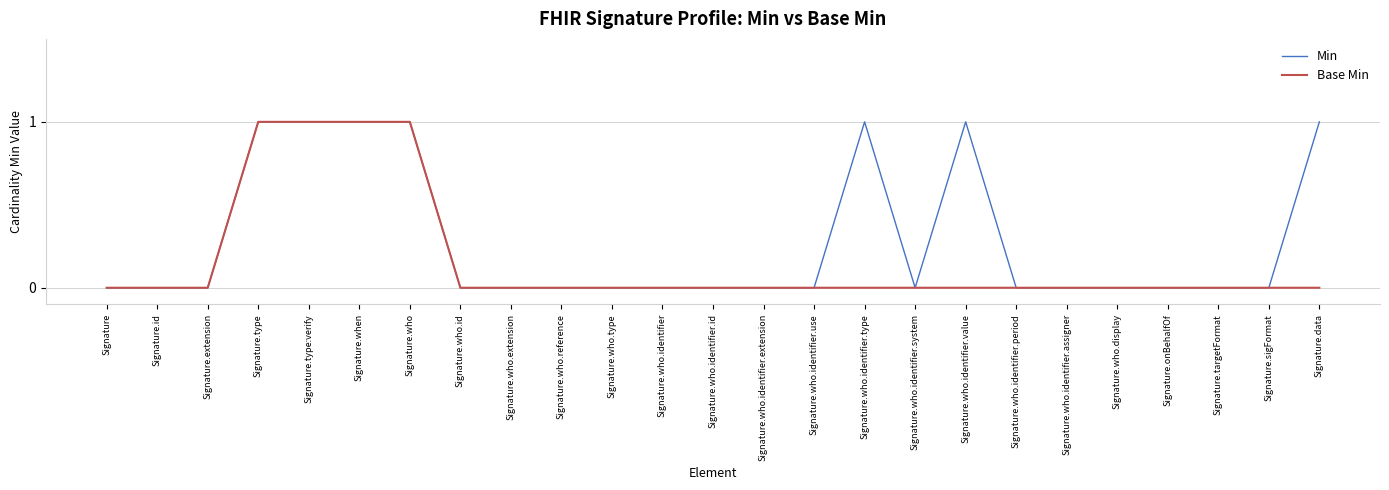

Rank the series at Signature.data from highest to lowest value.

Min, Base Min